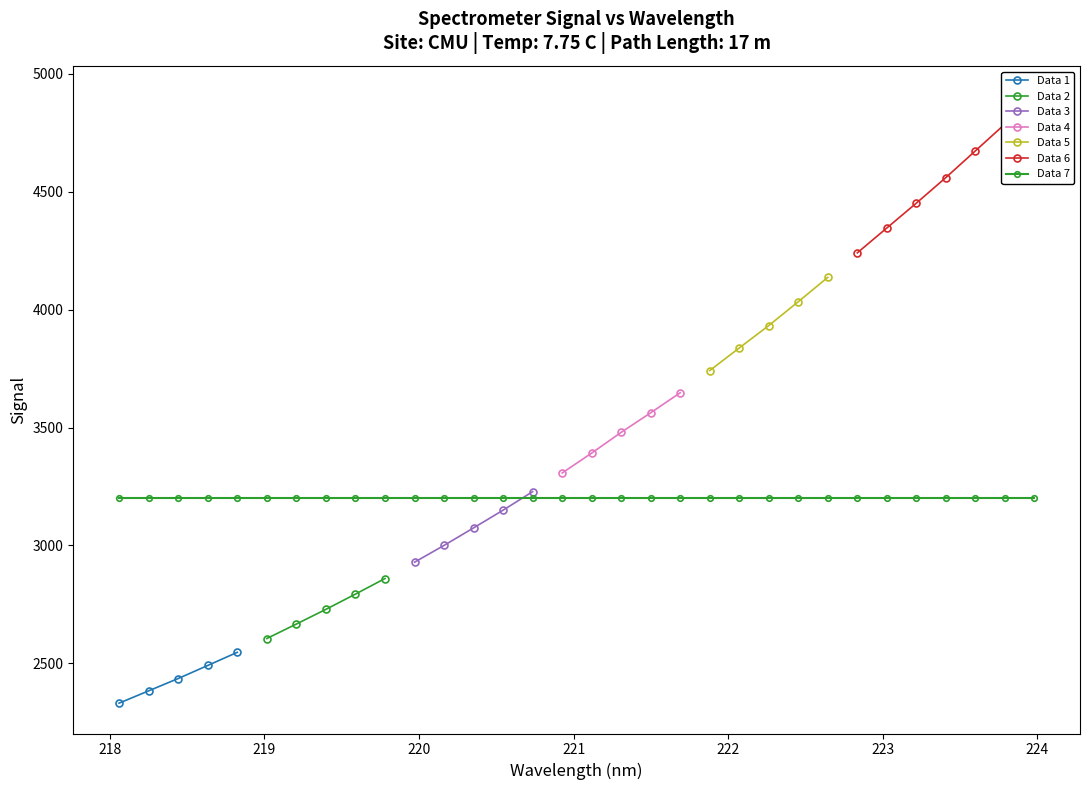

What is the value of the 29th point from the left?

4559.7